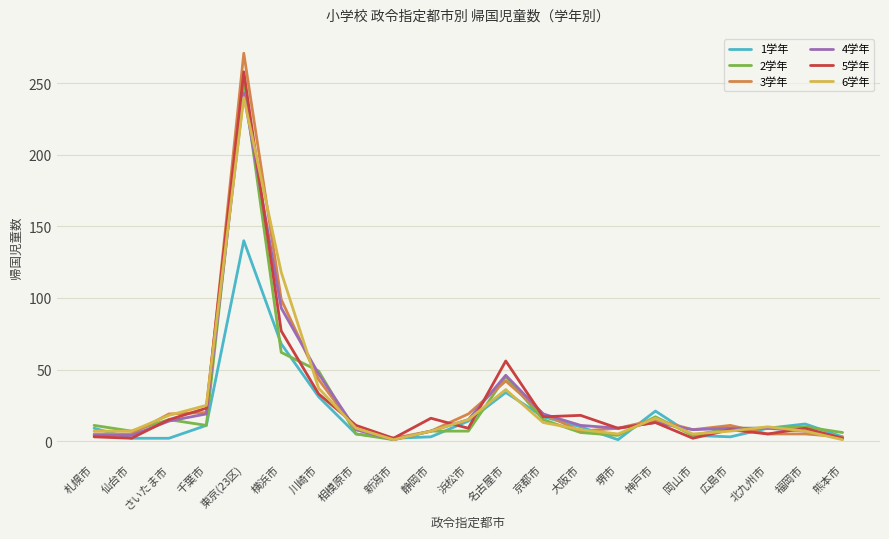

Does the chart have visible grid lines?

Yes